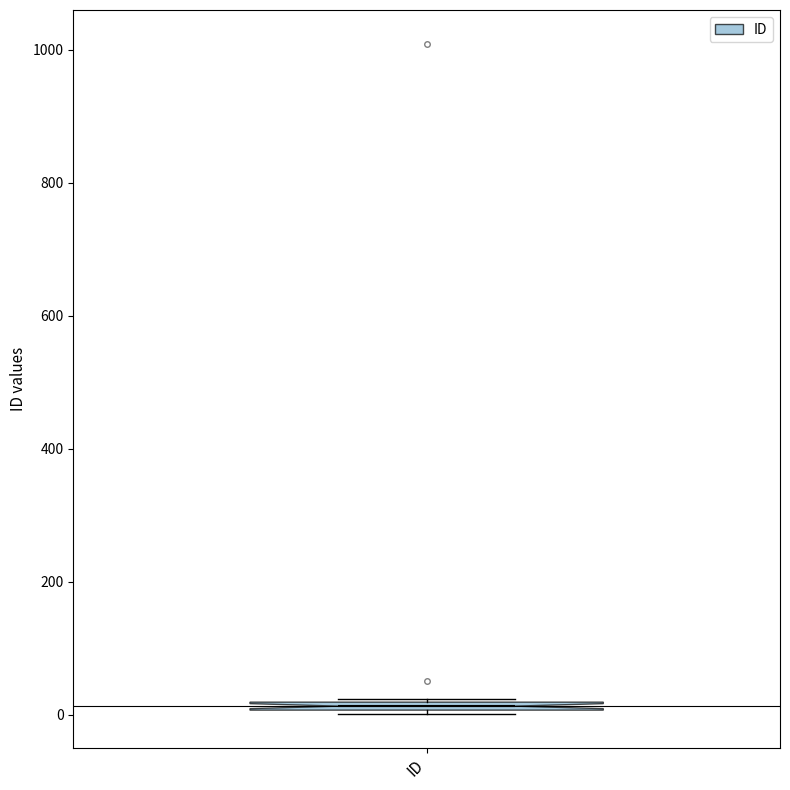

Where is the upper edge of the box for ID on the y-axis? The values are not printed on the chart, so give them approximately, as read against the axis.

20